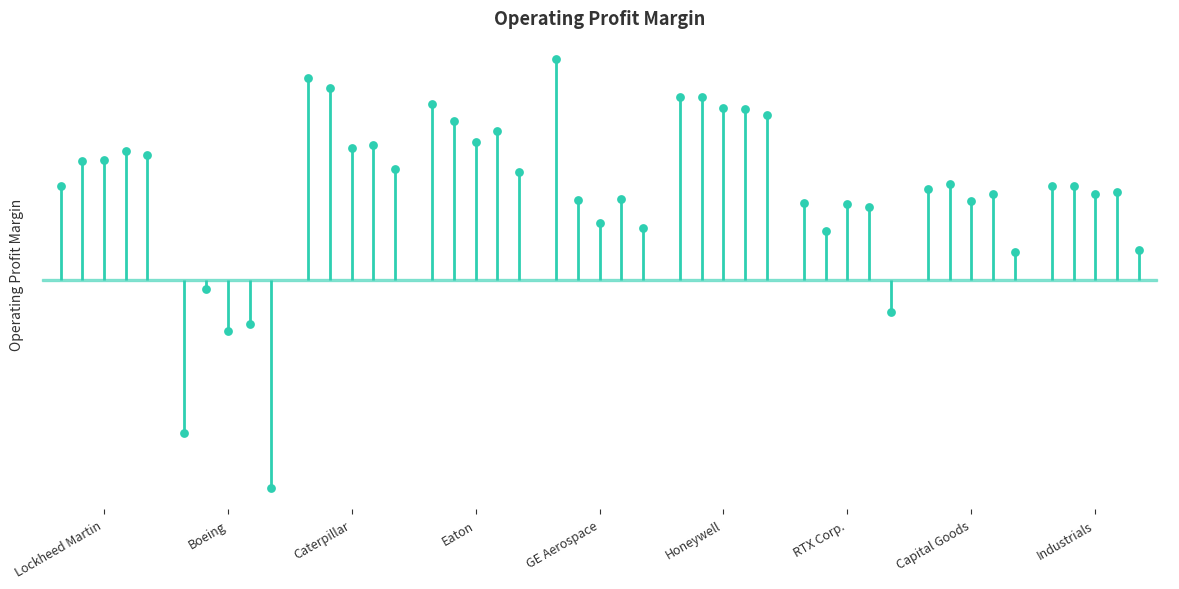

Which series has the widest spread of Y values?

2020